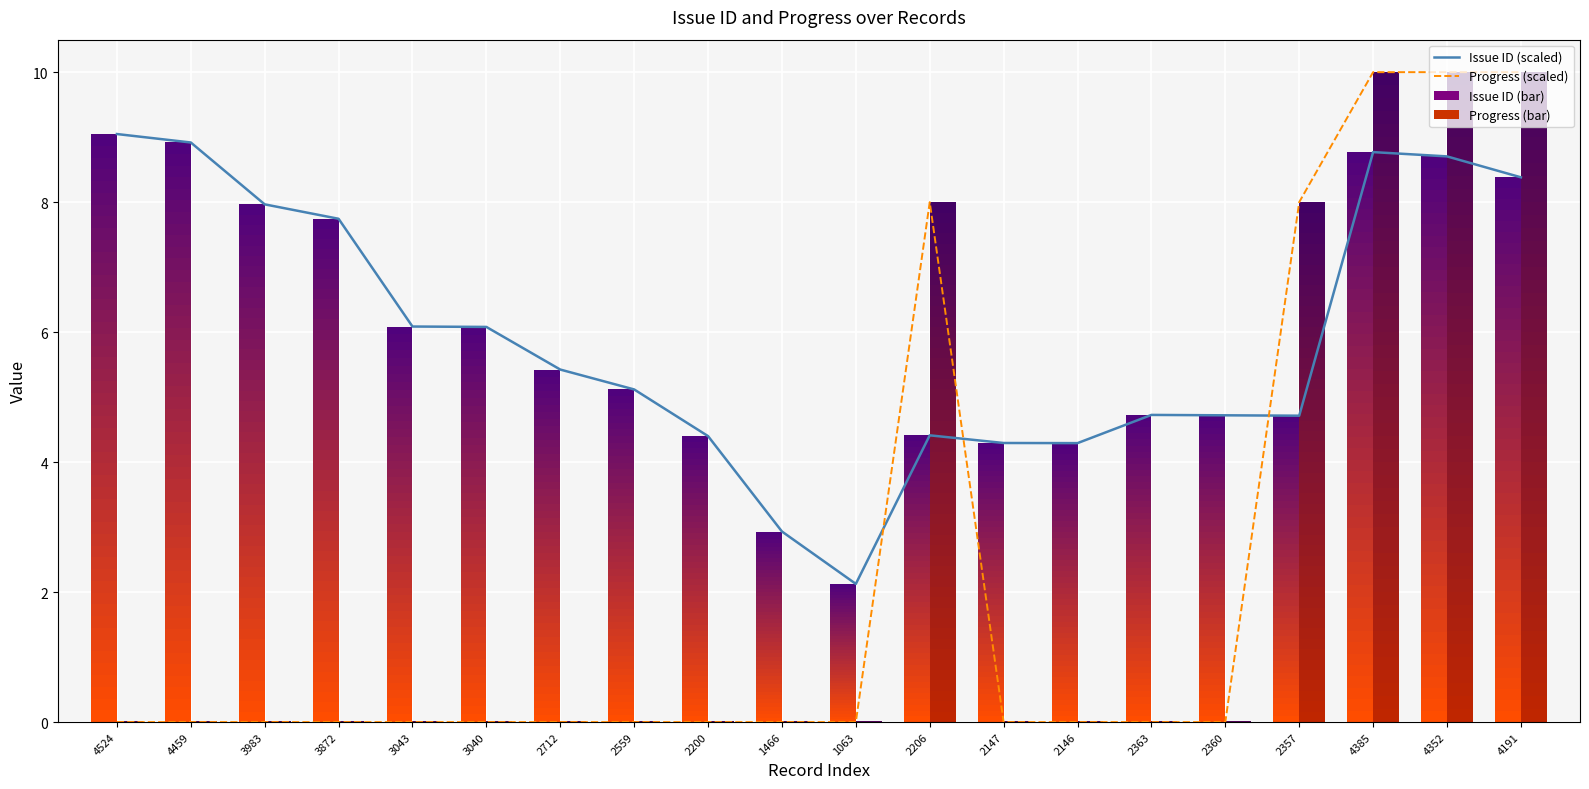

Is it true that Issue ID (scaled) equals 7.7 at 2363?

False